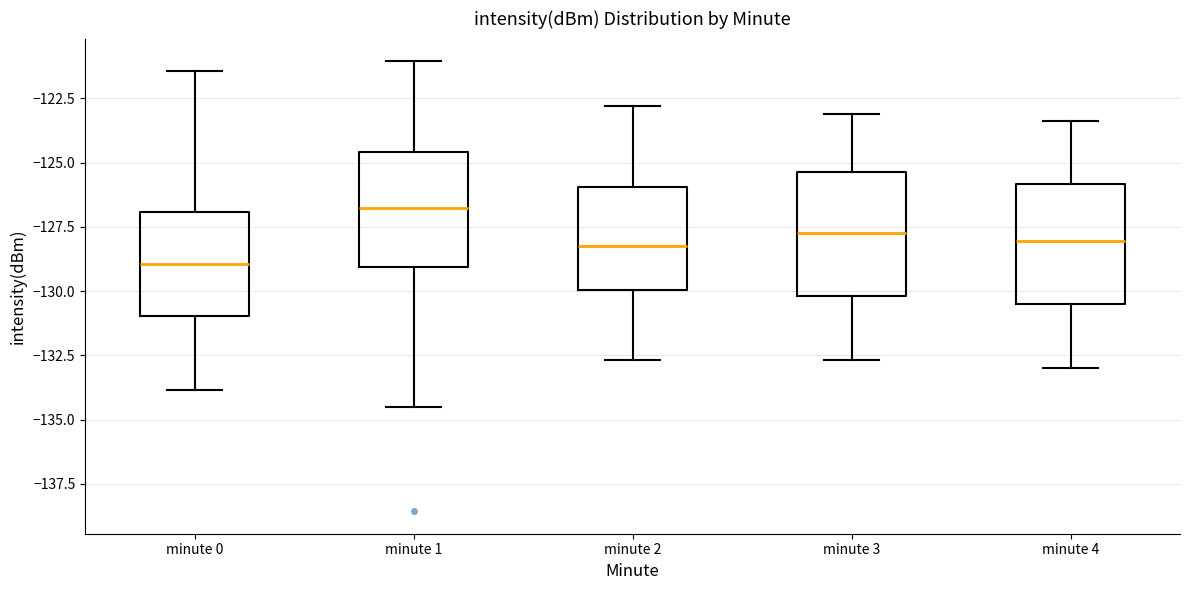

Reading left to right, transcribe this box plot: for each box, give where its median line is, the range the box spans, and where its two whiskers end, as read against the y-axis. The values are not printed on the chart, so give them approximately, as read against the axis.

minute 0: median -129.0, box -131.0 to -127.0, whiskers -134.0 to -121.5
minute 1: median -127.0, box -129.0 to -124.5, whiskers -134.5 to -121.0
minute 2: median -128.0, box -130.0 to -126.0, whiskers -132.5 to -123.0
minute 3: median -127.5, box -130.0 to -125.5, whiskers -132.5 to -123.0
minute 4: median -128.0, box -130.5 to -126.0, whiskers -133.0 to -123.5